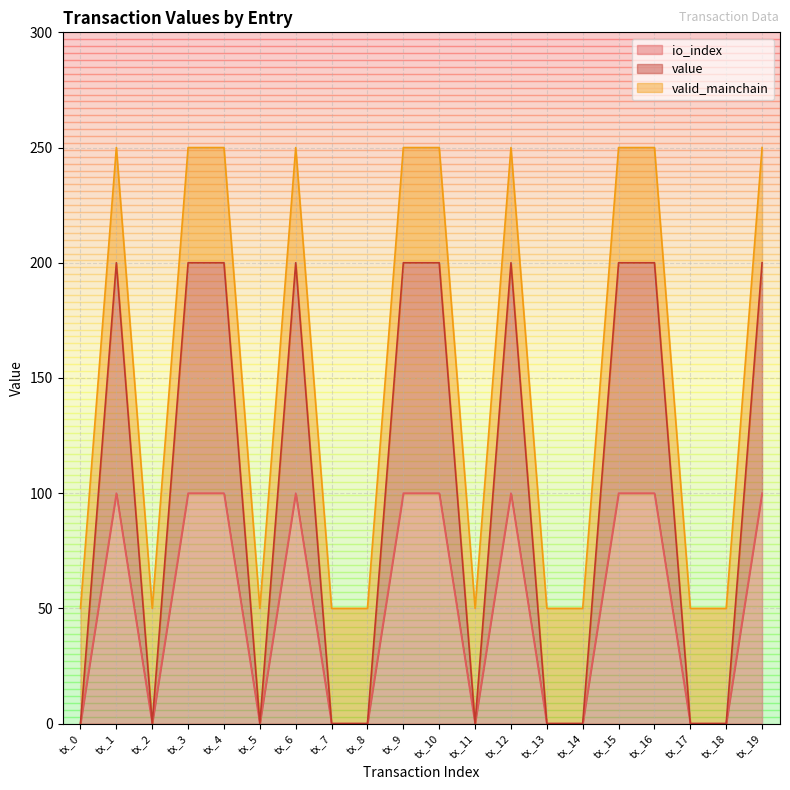

True or false: io_index has more than 0 interior local peaks.

True